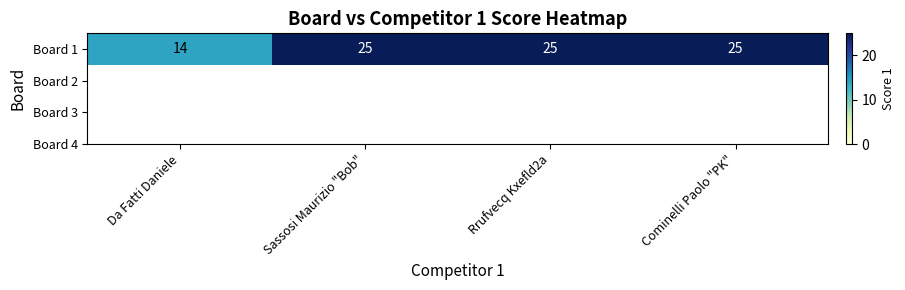

Reading right to left, transcribe all the data shown in this chart.

Cominelli Paolo "PK"=25	Rrufvecq Kxefld2a=25	Sassosi Maurizio "Bob"=25	Da Fatti Daniele=14